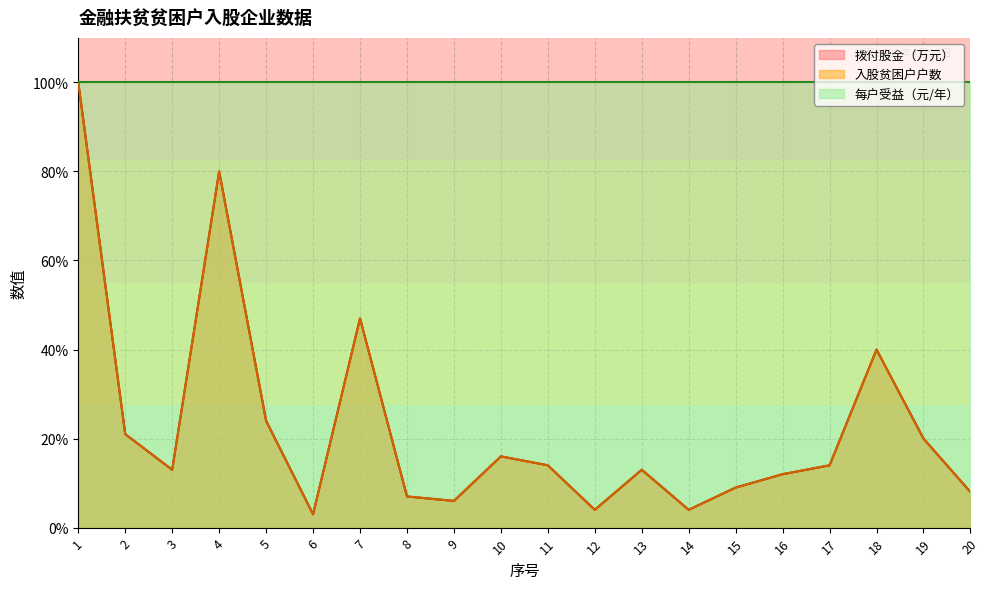

In 入股贫困户户数, how many points are higher than both neighbors (excluding endpoints)?

5